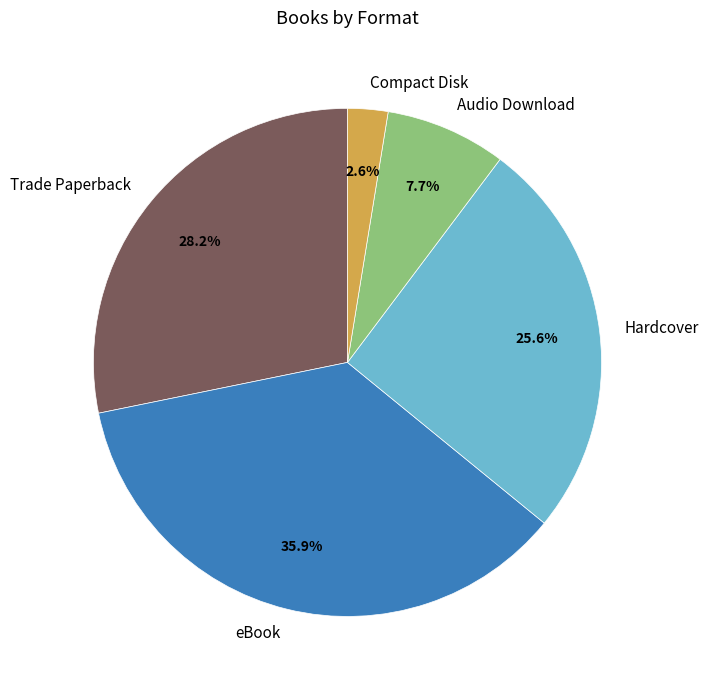

Is it true that Hardcover is 31% of the pie?

False